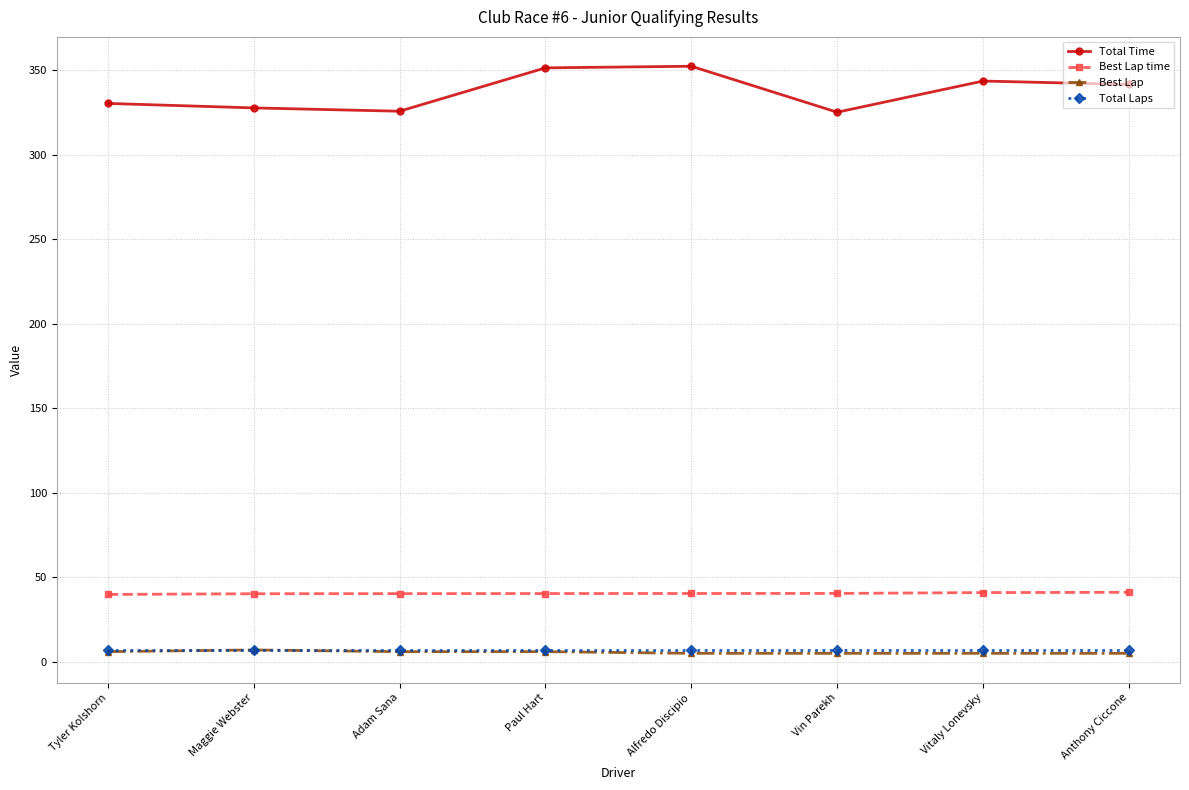

Between Tyler Kolshorn and Alfredo Discipio, which series saw the biggest shift?

Total Time